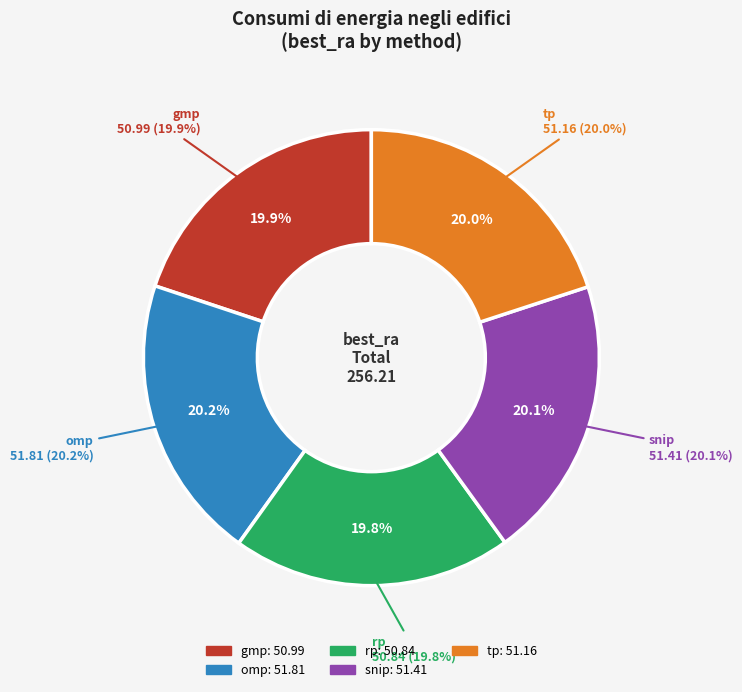

Count the number of slices in the pie.

5